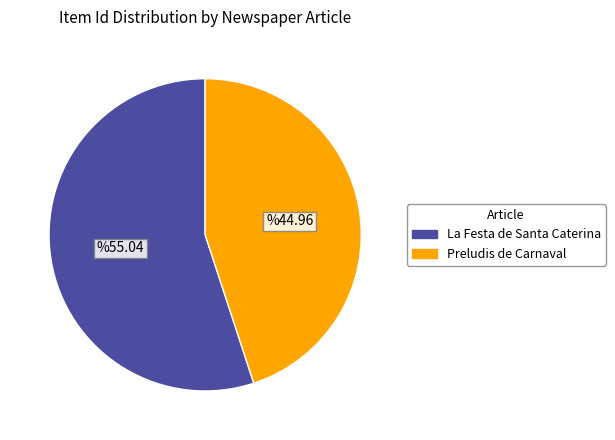

Approximately how many times larger is the value at Preludis de Carnaval compared to La Festa de Santa Caterina?

0.8